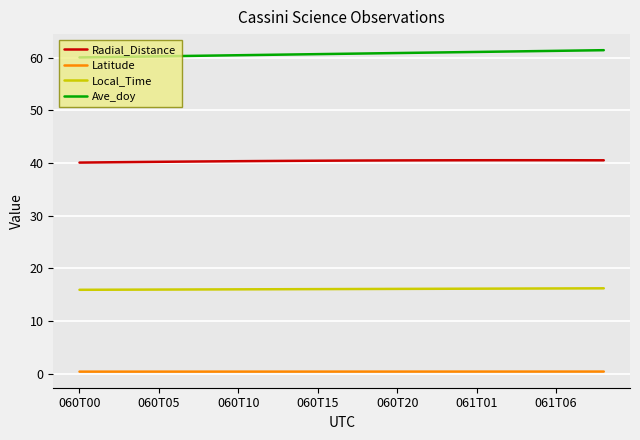

What is the highest value of the Radial_Distance series?

40.5